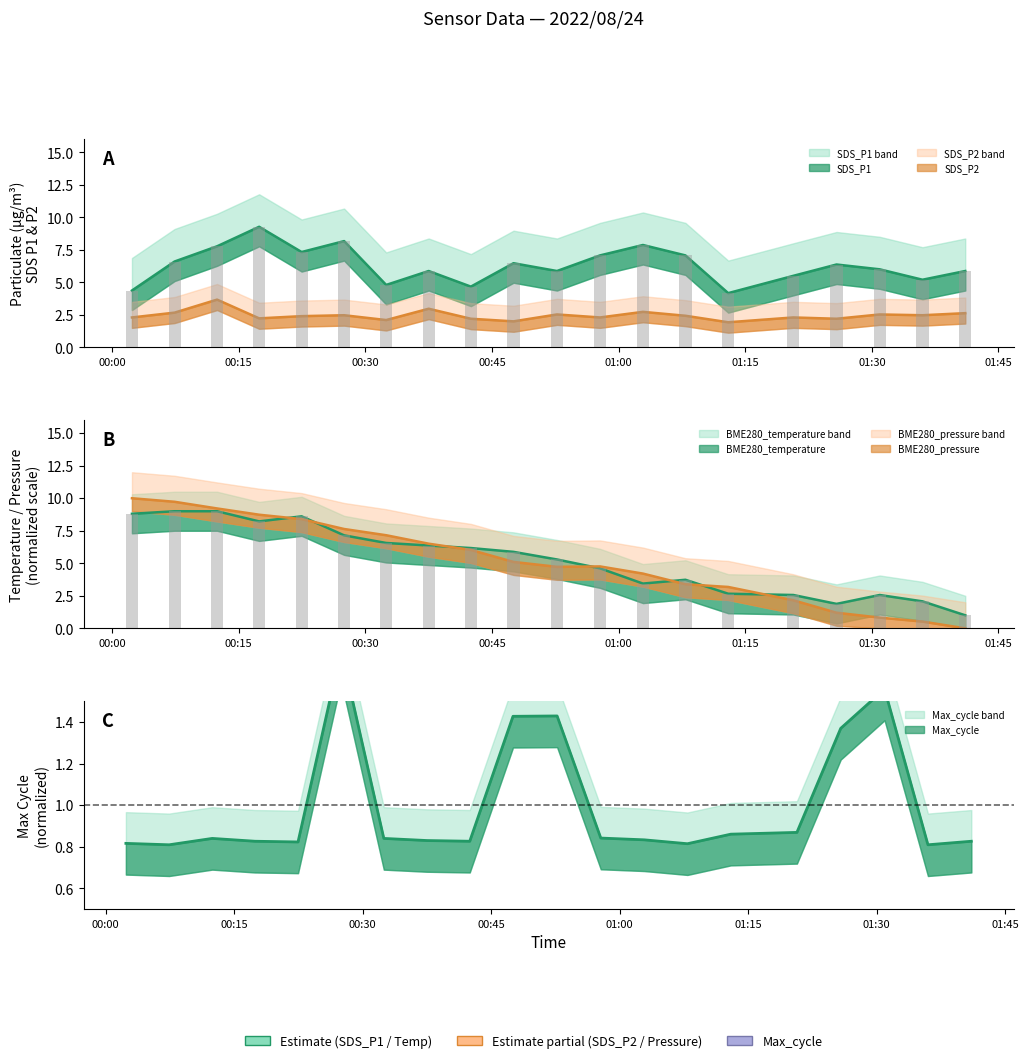

At which label does BME280_temperature reach its minimum?

2022/08/24 01:41:04